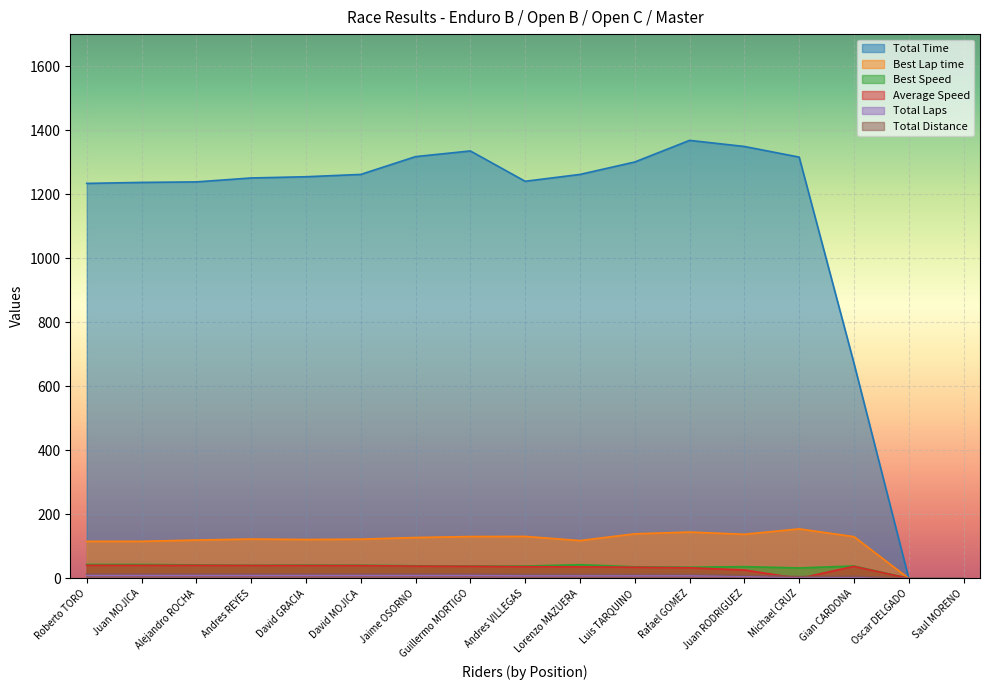

What is the sum of all Average Speed values?

522.9